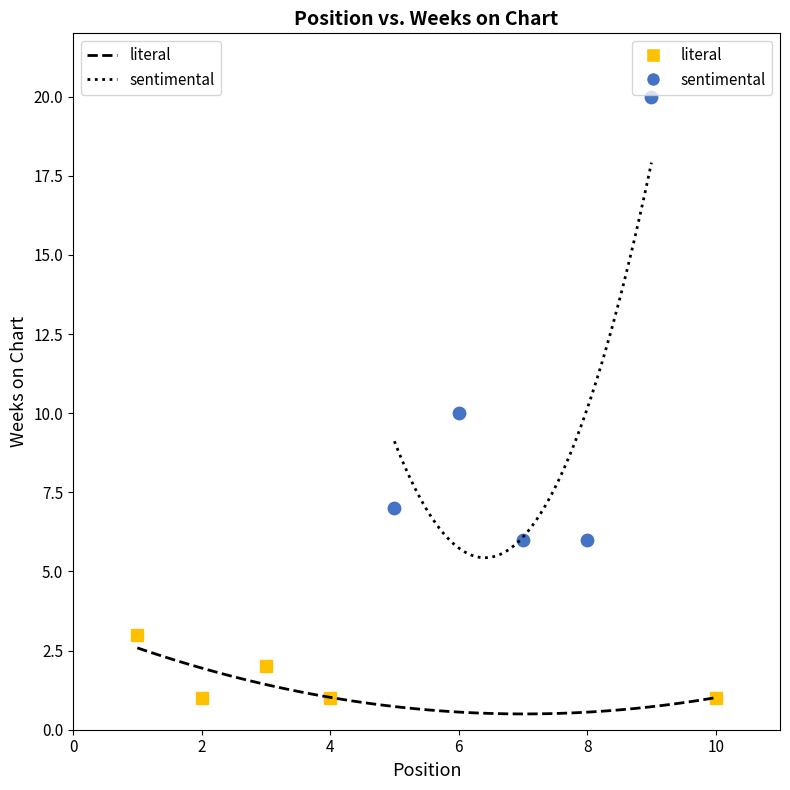

Which series contains the highest Y value?

sentimental